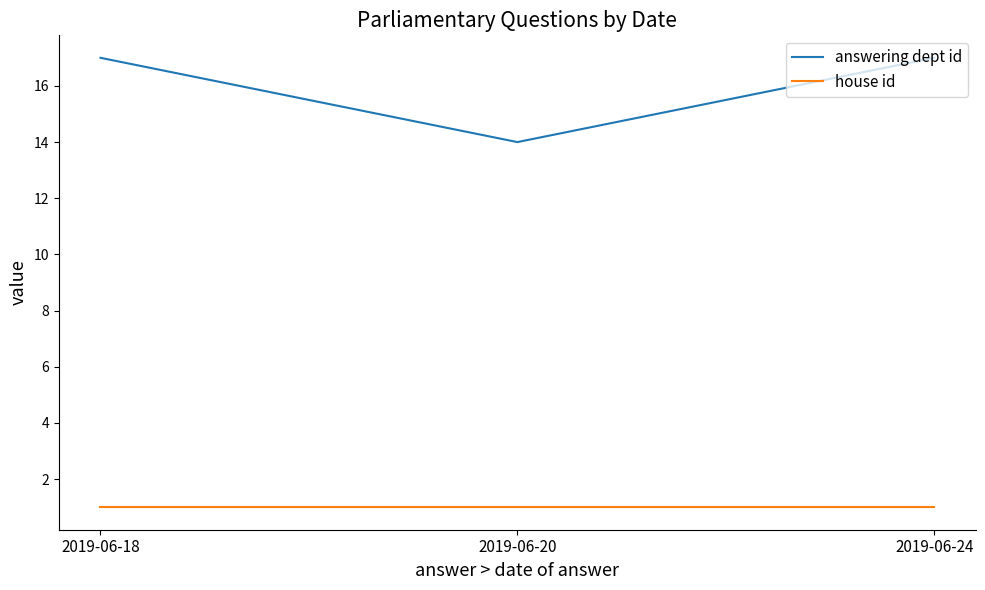

Is it true that house id equals 2 at 2019-06-18?

False